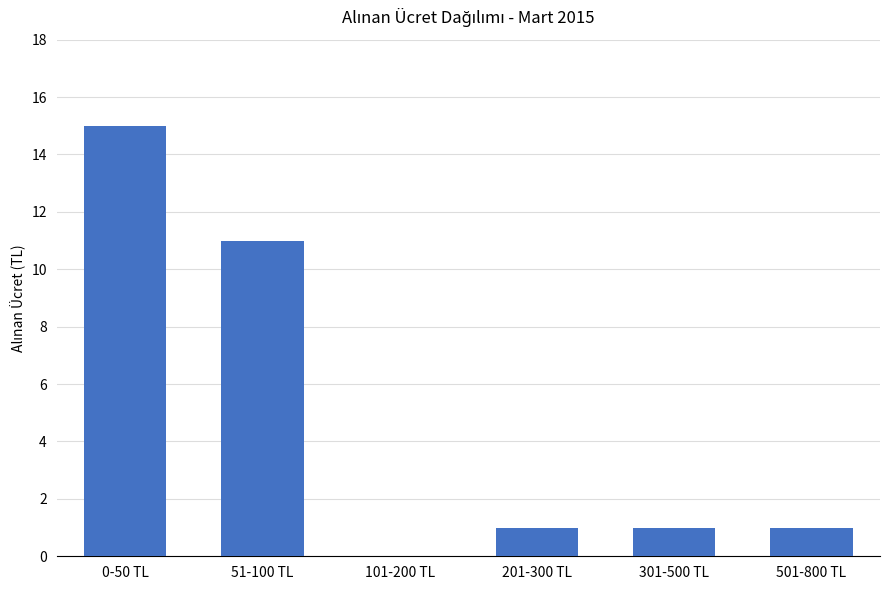

What is the average value?

5